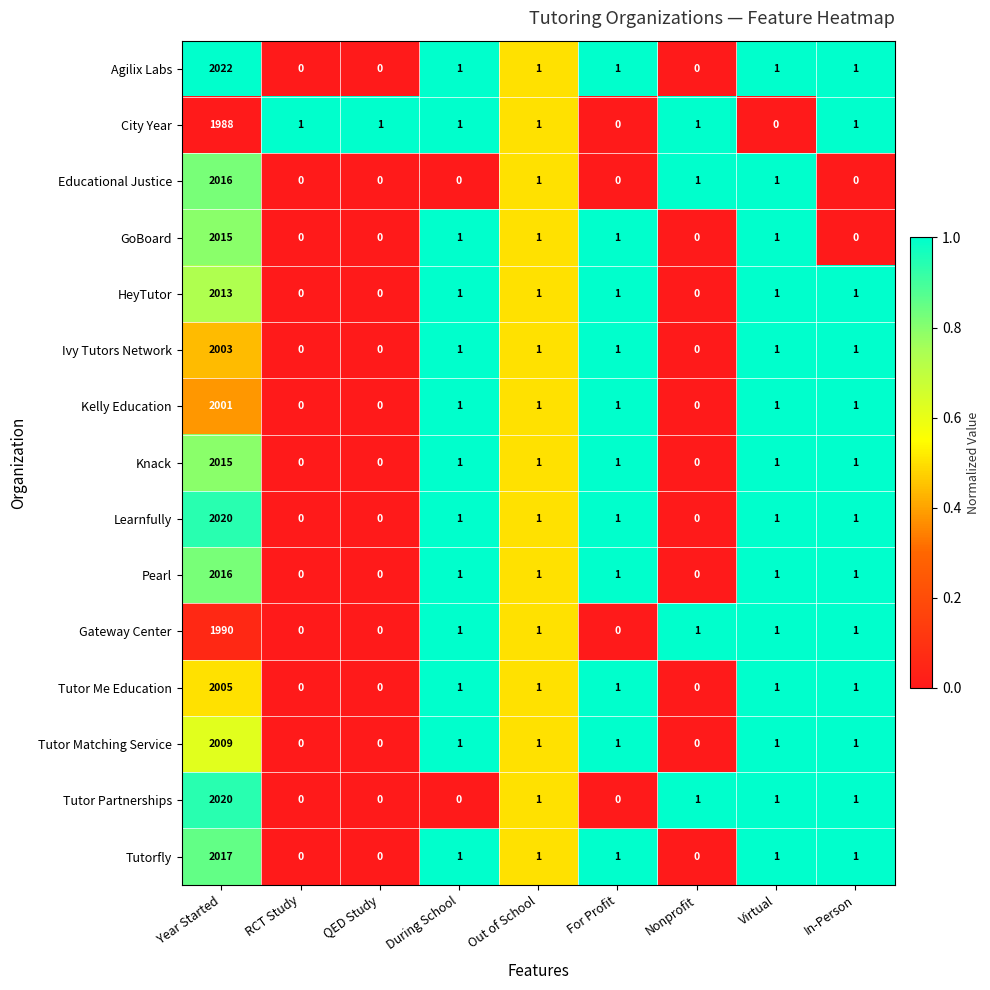

The value of Tutor Me Education at Out of School is 1. True or false?

True